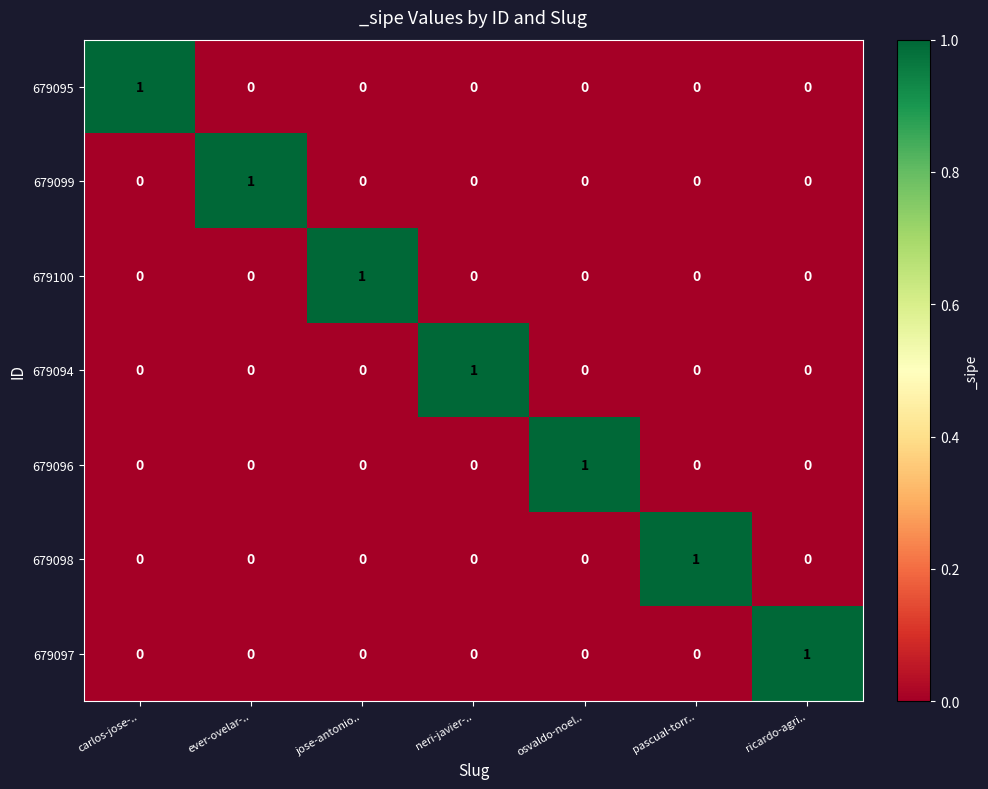

At how many categories does at least one series exceed 0?

7